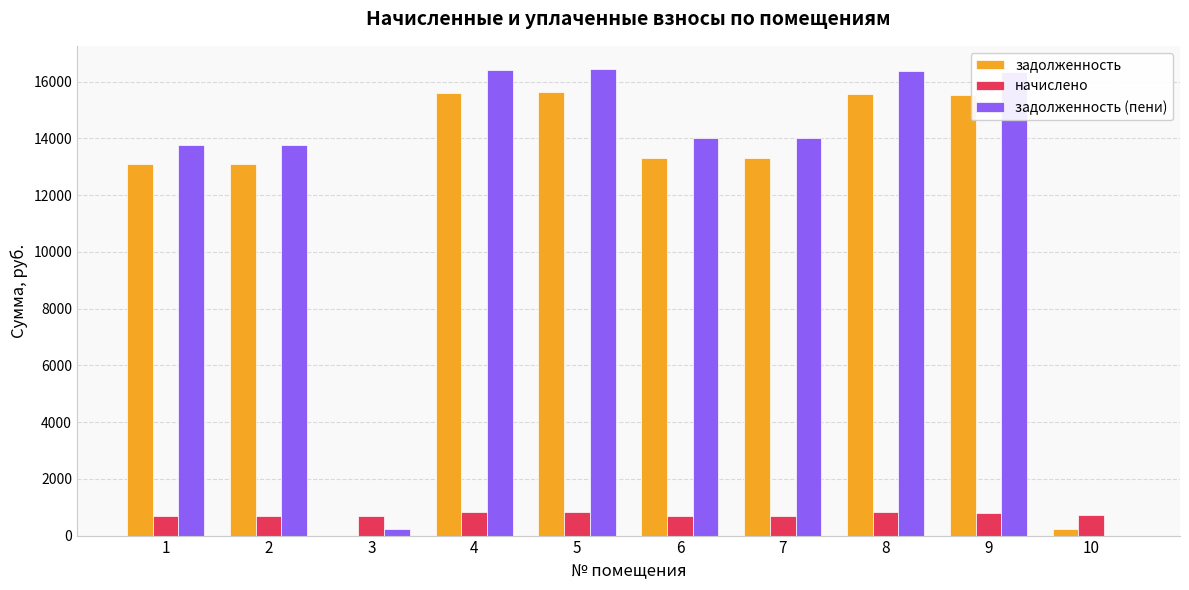

Does the chart contain stacked bars?

No